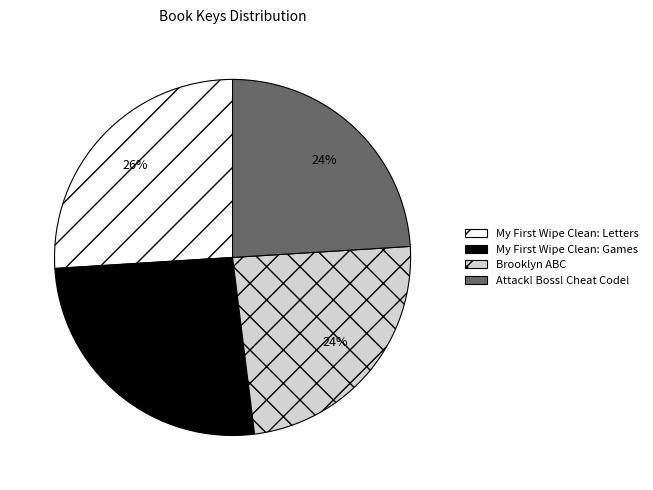

Is there a majority slice in this chart?

No